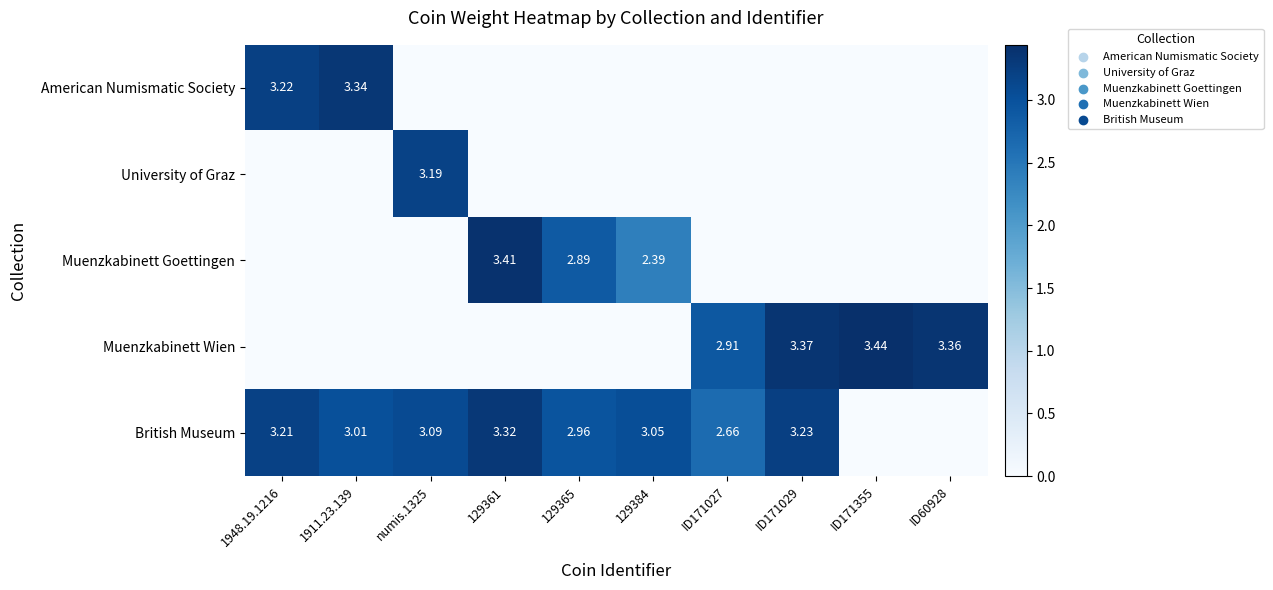

Is the value of Muenzkabinett Goettingen at 129365 greater than the value of Muenzkabinett Wien at ID171029?

No